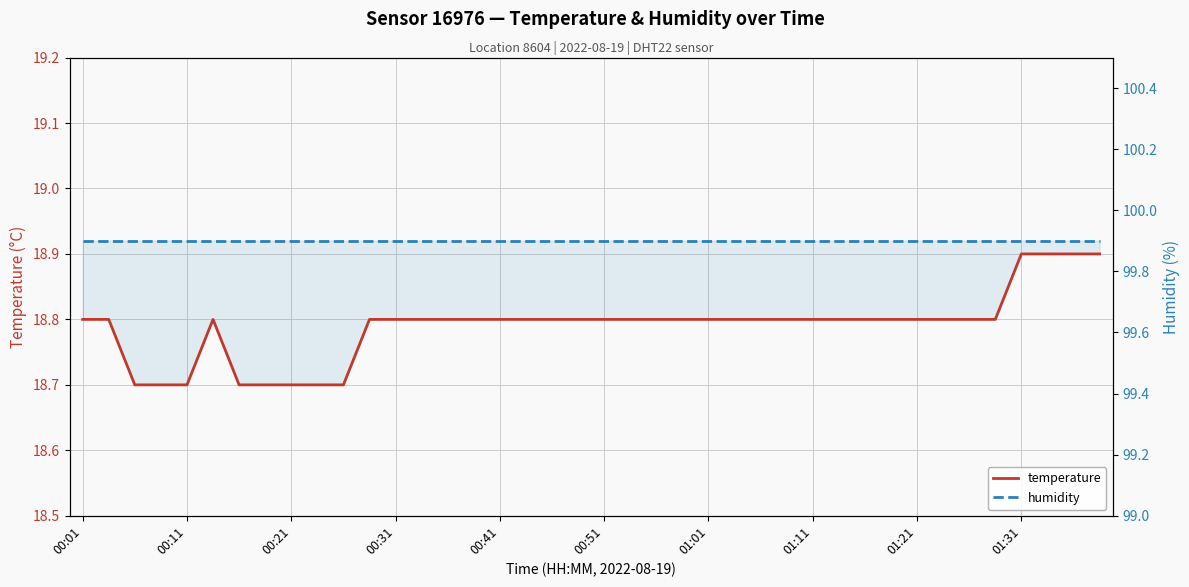

What is the label of the 32nd point from the right?

00:21